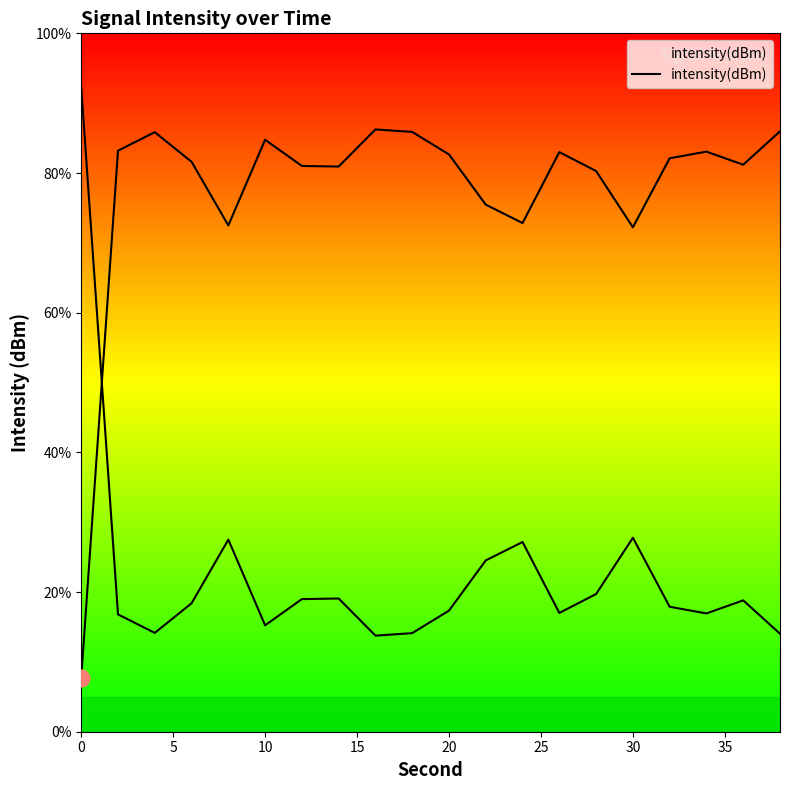

What is the value of the 12th point from the left?

75.5